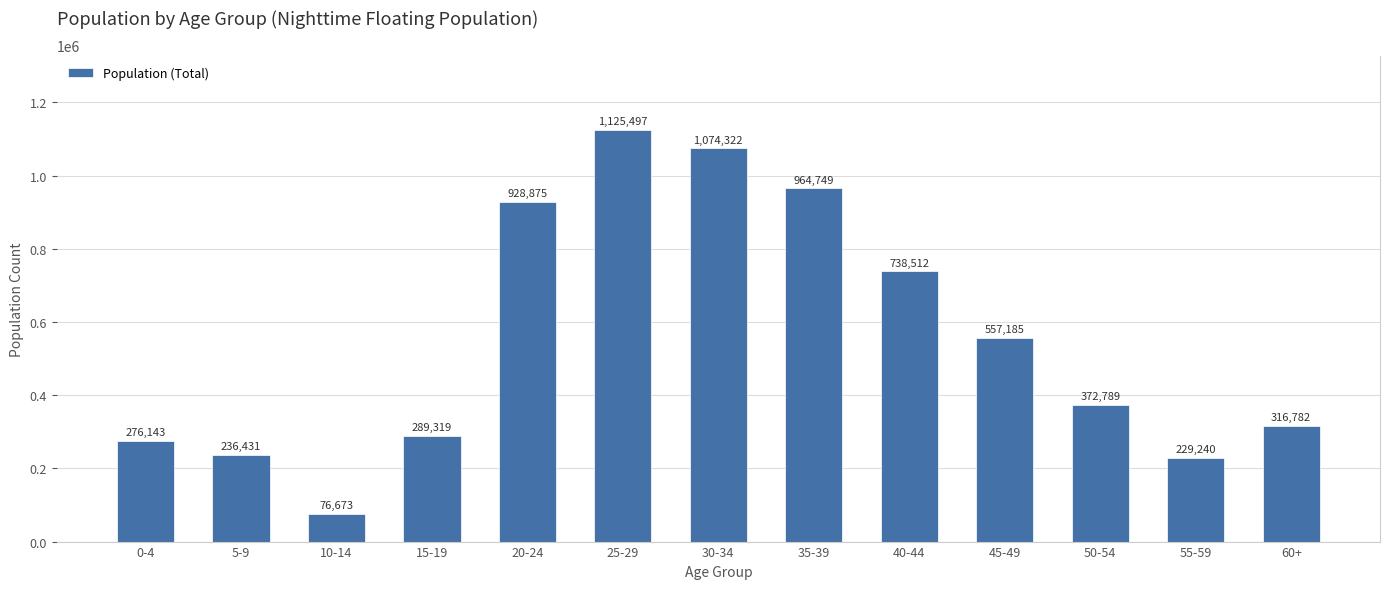

Reading left to right, list all the values displayed in this chart.

0-4=276143	5-9=236431	10-14=76673	15-19=289319	20-24=928875	25-29=1125497	30-34=1074322	35-39=964749	40-44=738512	45-49=557185	50-54=372789	55-59=229240	60+=316782